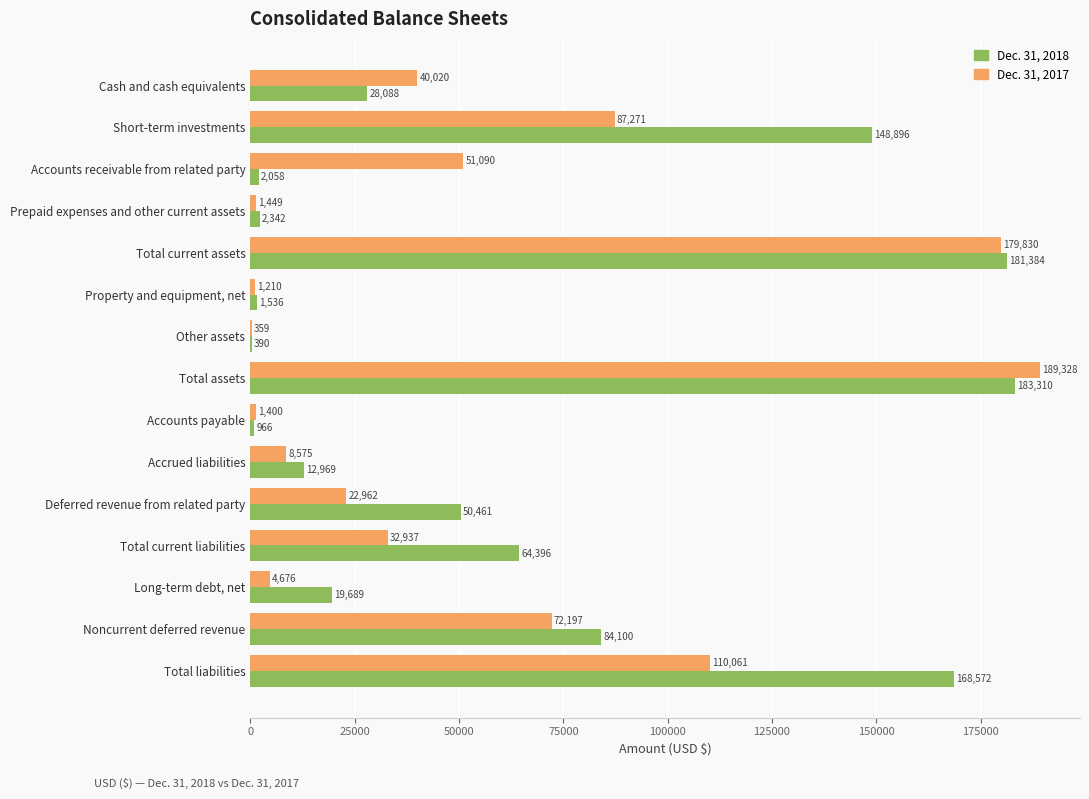

What are all the series names shown in the legend?

Dec. 31, 2018, Dec. 31, 2017